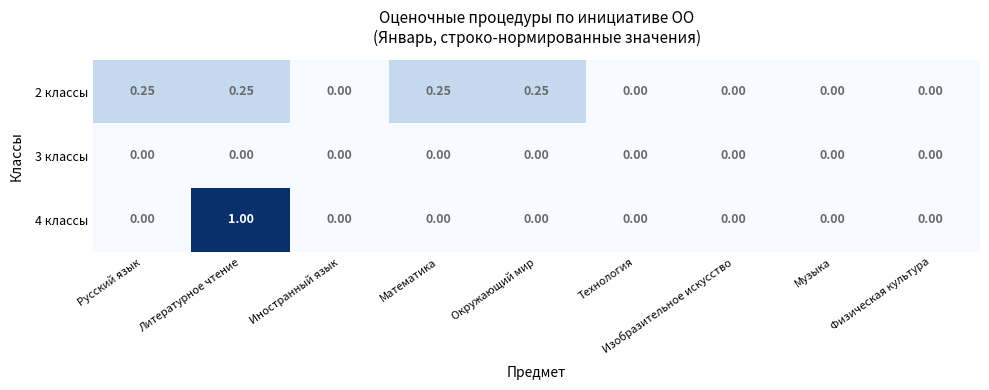

Which category has the highest value in the 4 классы series?

Литературное чтение